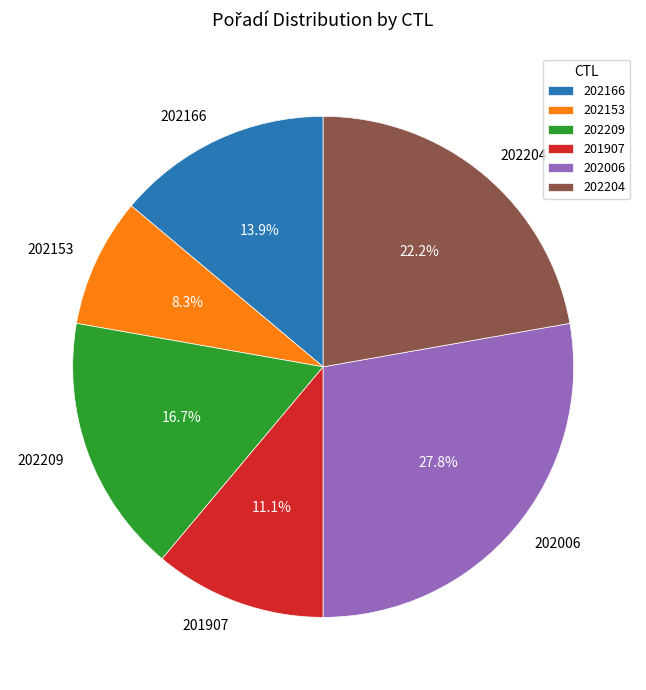

Is the sum of 202166 and 202204 greater than half?

No